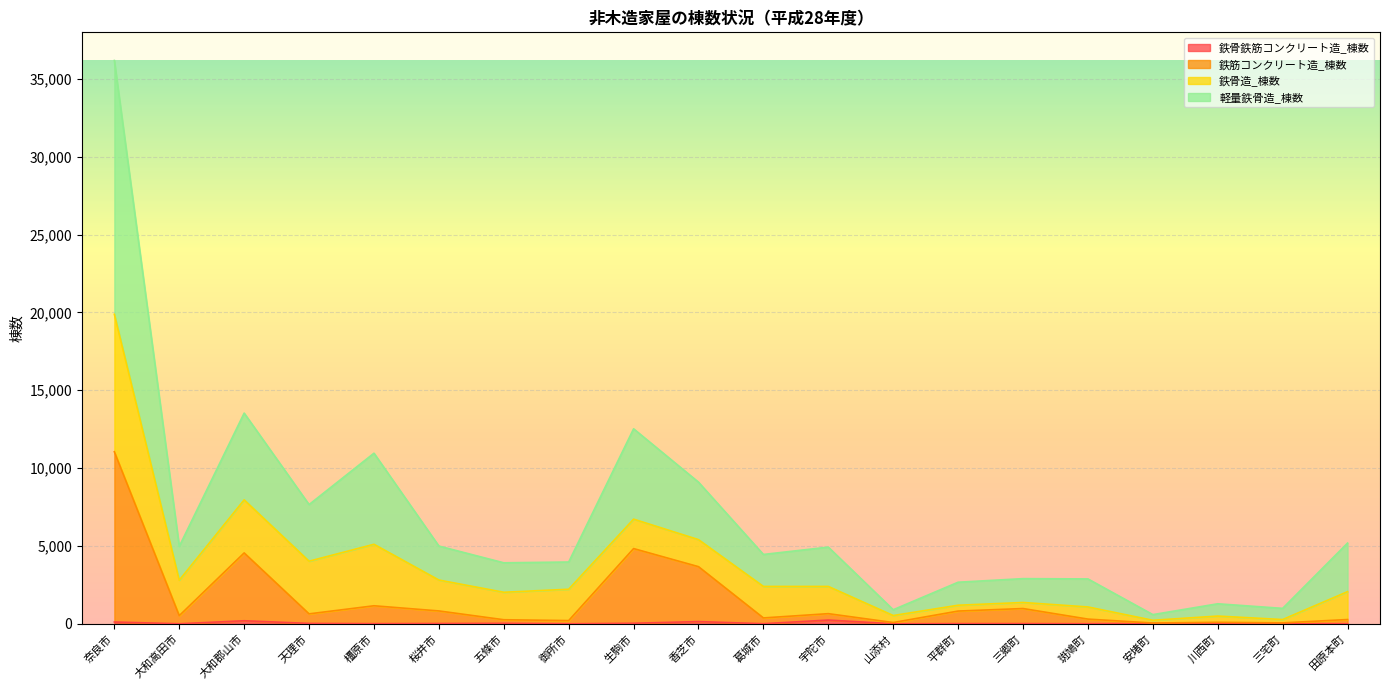

How many values in the 鉄筋コンクリート造_棟数 series exceed 640?

9